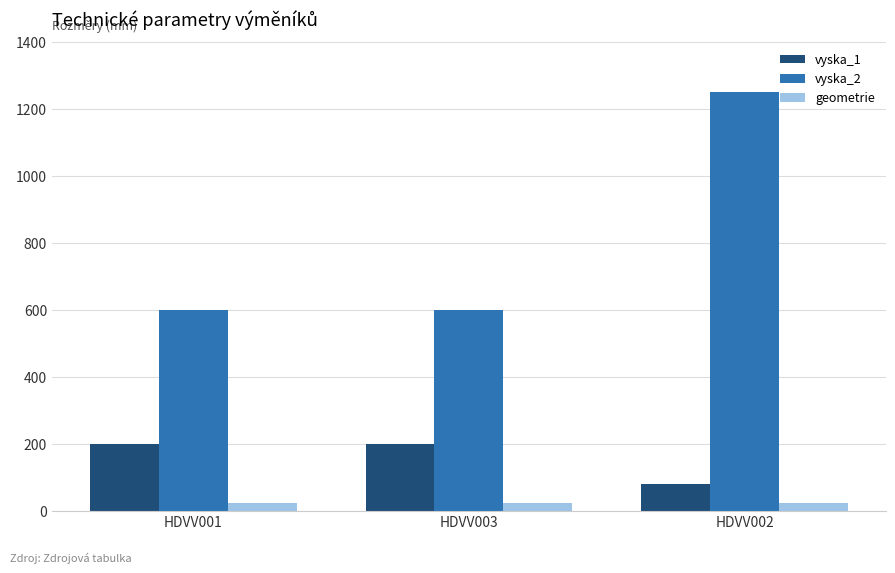

Which category has the lowest value in the vyska_1 series?

HDVV002